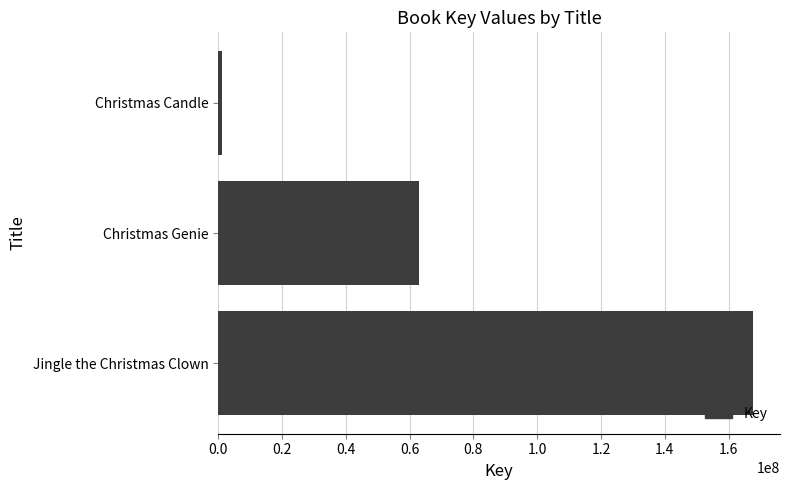

True or false: the data shows 167715857 at Jingle the Christmas Clown.

True